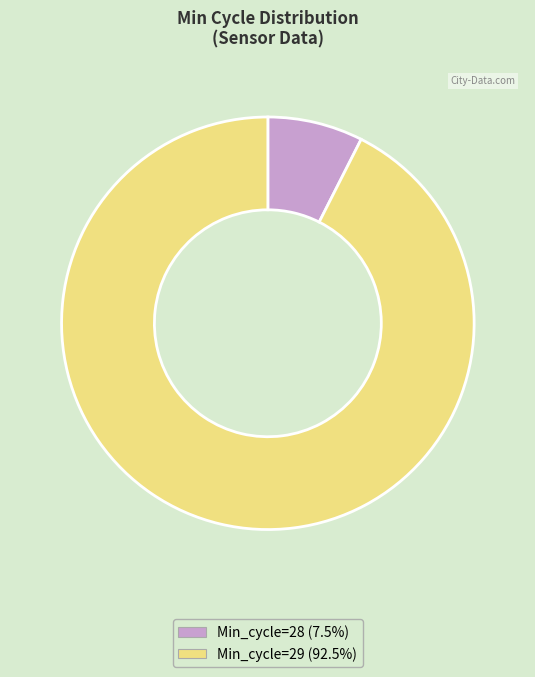

Is there any slice that represents more than half of the pie?

Yes